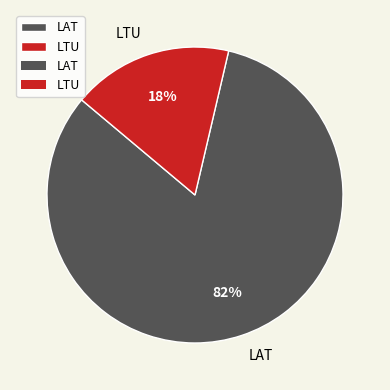

Do LAT and LTU together represent more than half of the pie?

Yes